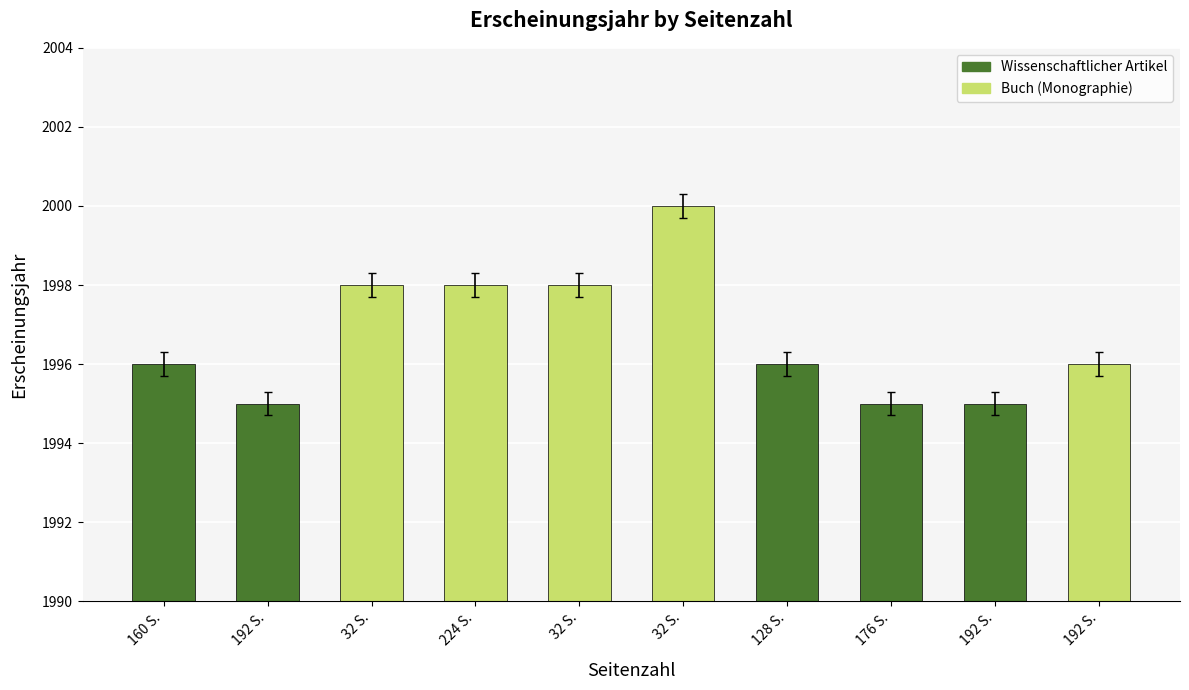

How many bars are there in total?

10